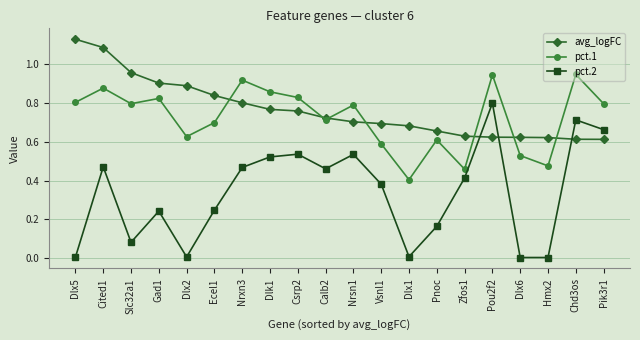

True or false: pct.1 and pct.2 intersect in this chart.

False